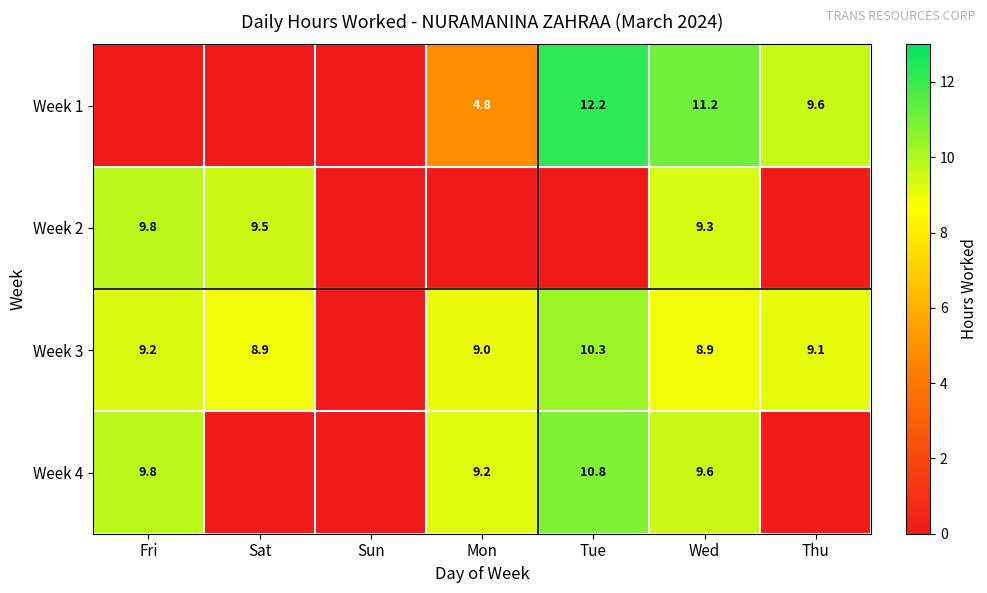

What is the spread (max minus min) of values at Thu?

9.6